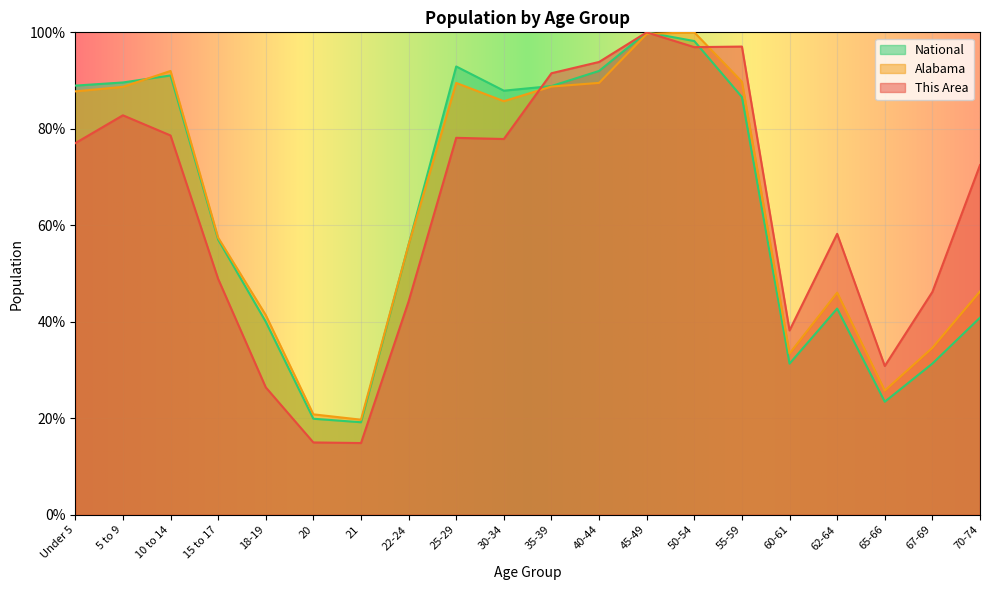

What is the sum of the This Area values at 22-24 and 65-66?

75.1